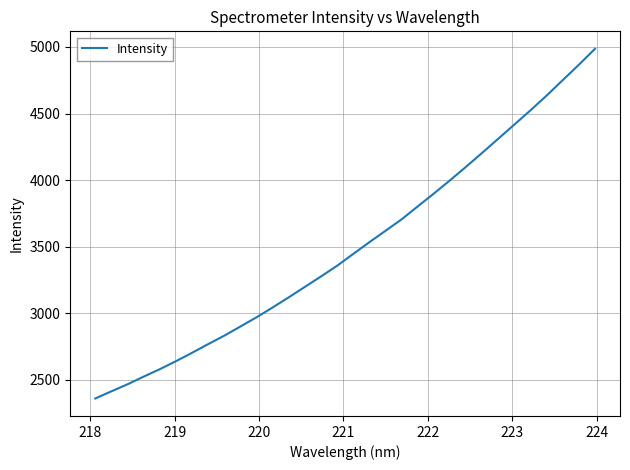

What is the sum of all values?

111970.3